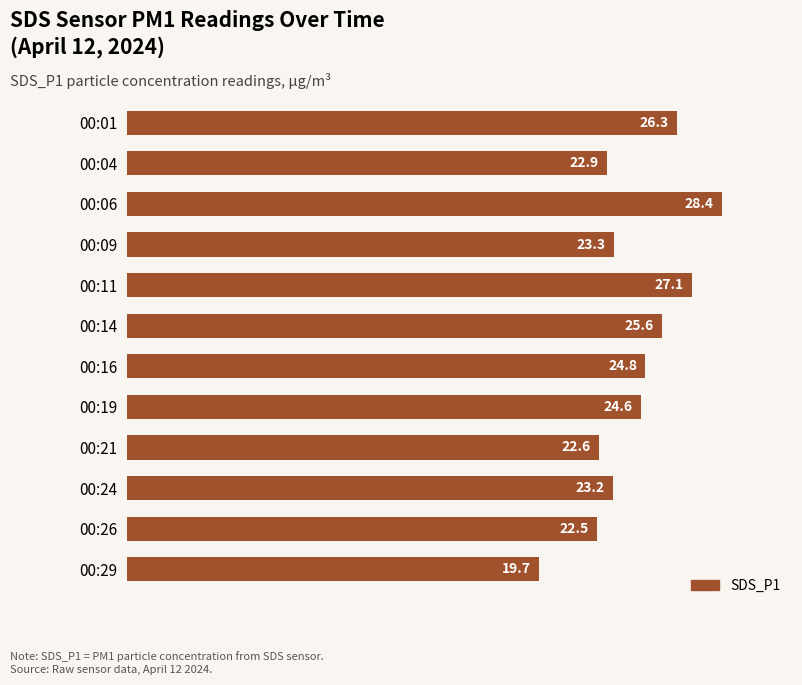

List the labels in order of value, largest first.

00:06, 00:11, 00:01, 00:14, 00:16, 00:19, 00:09, 00:24, 00:04, 00:21, 00:26, 00:29